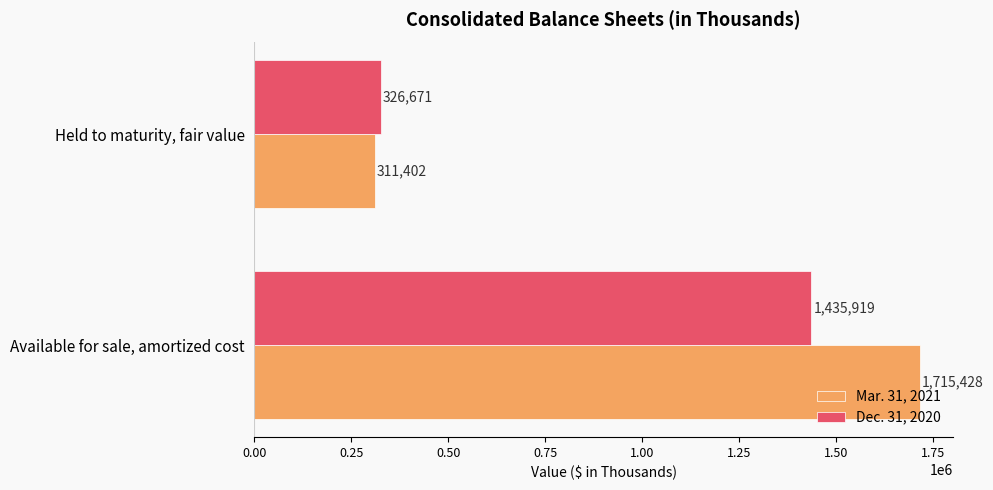

Which series has the largest total across all categories?

Mar. 31, 2021